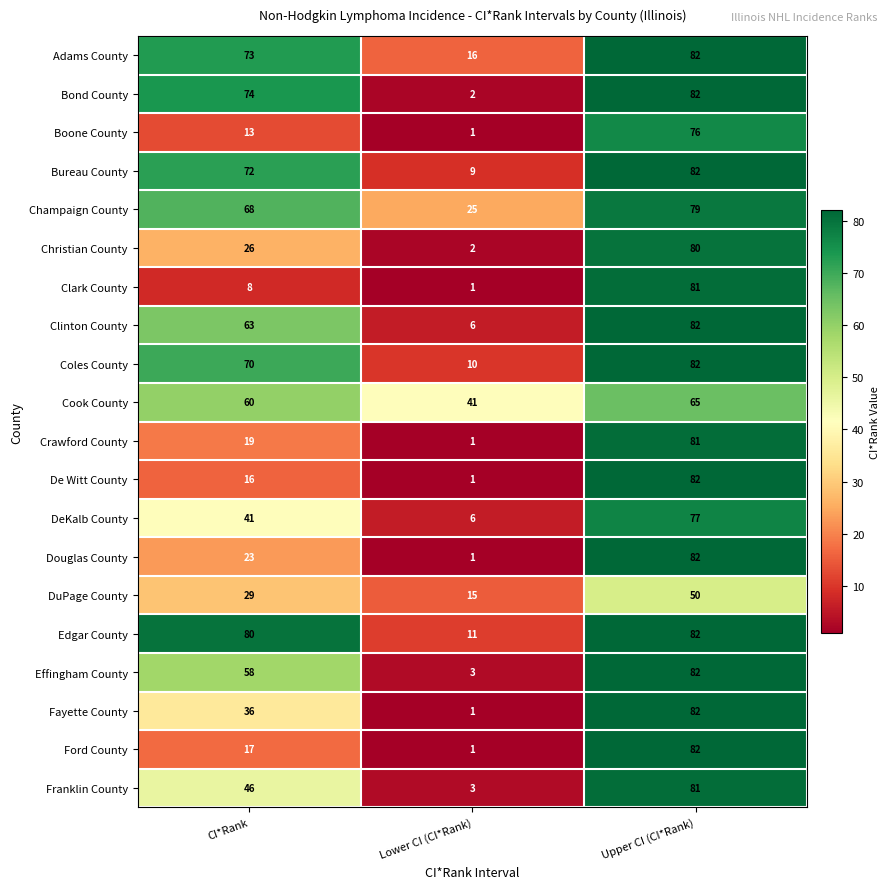

Is it true that Boone County equals 76 at Upper CI (CI*Rank)?

True